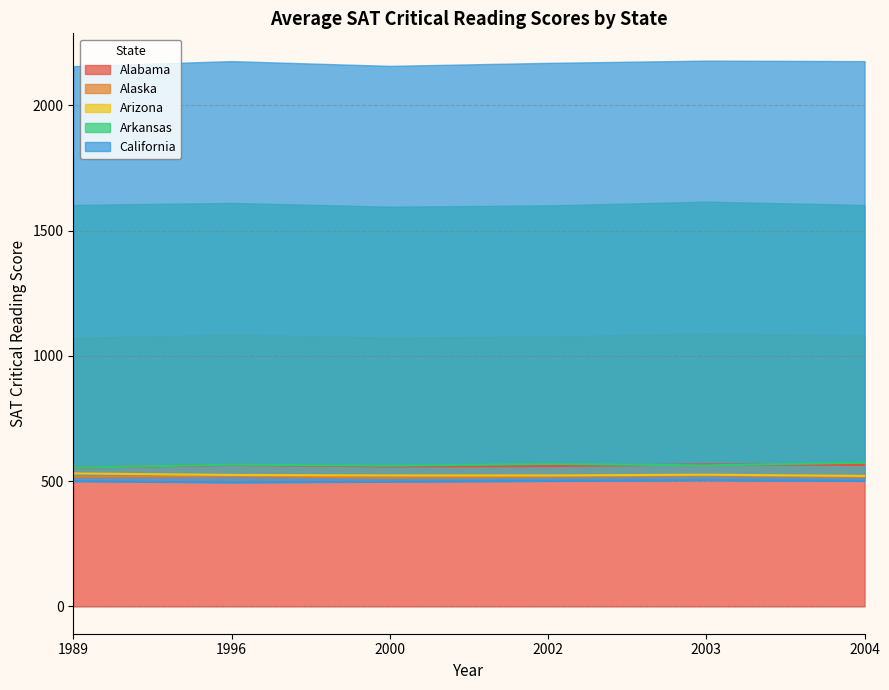

List the series in order of their peak value, lowest first.

California, Alaska, Arizona, Alabama, Arkansas